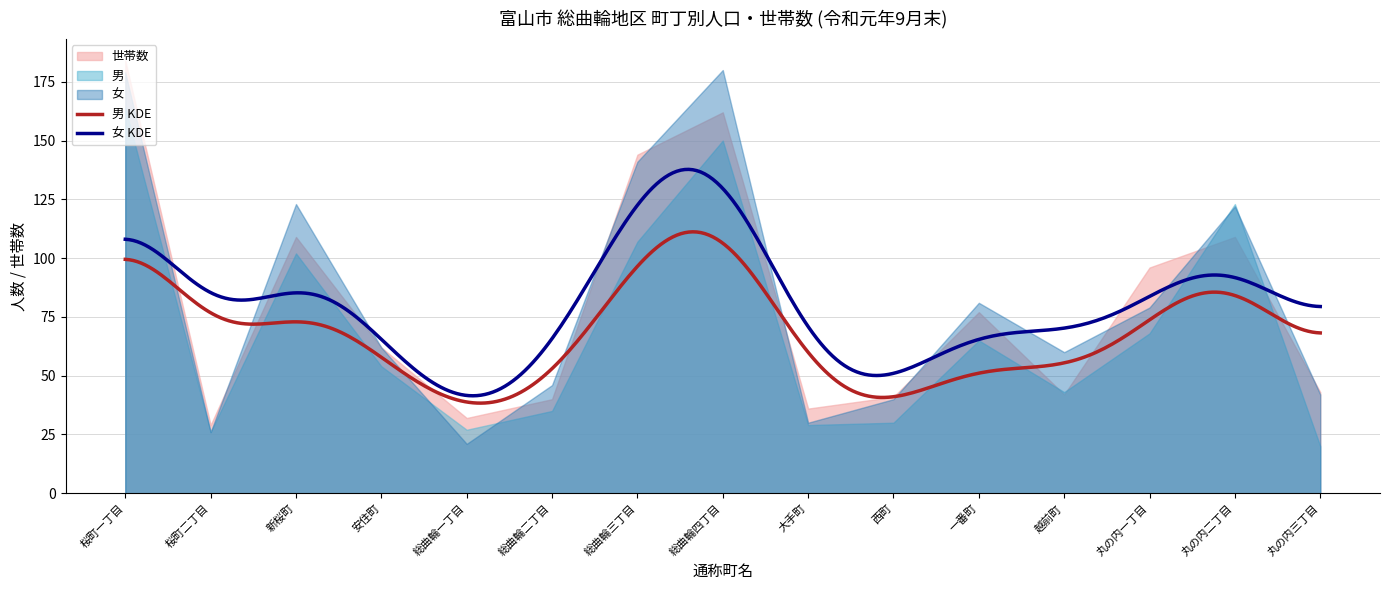

Read the 女 value at 丸の内一丁目, to the nearest 5.

80